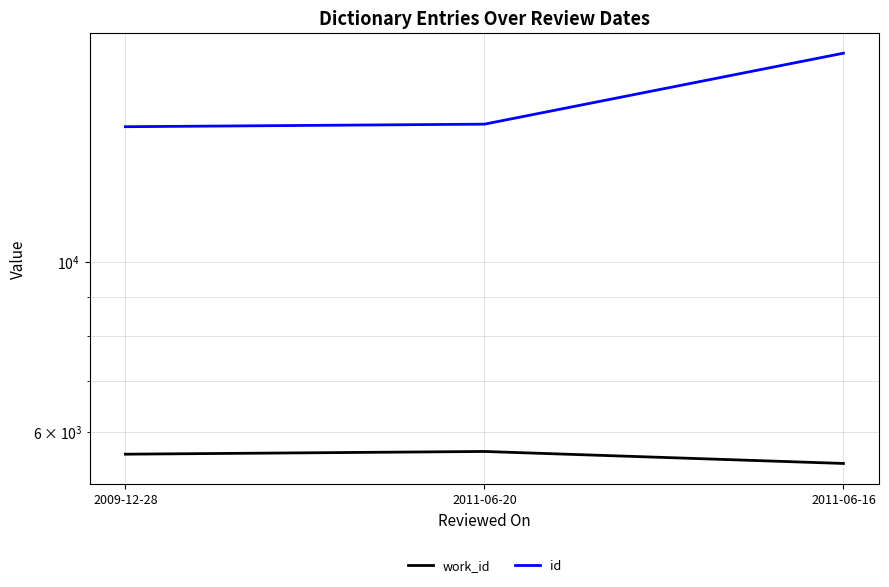

True or false: id has a value of 5846 at 2011-06-20.

False